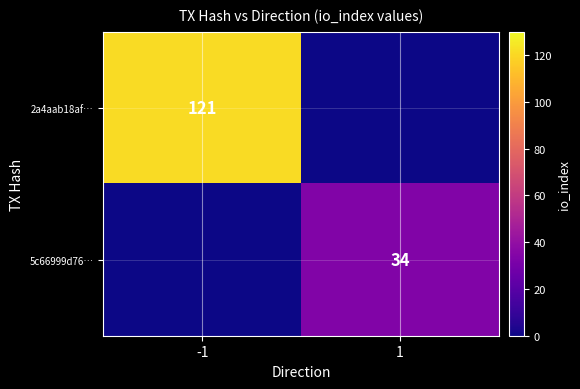

How many categories are shown in the chart?

2